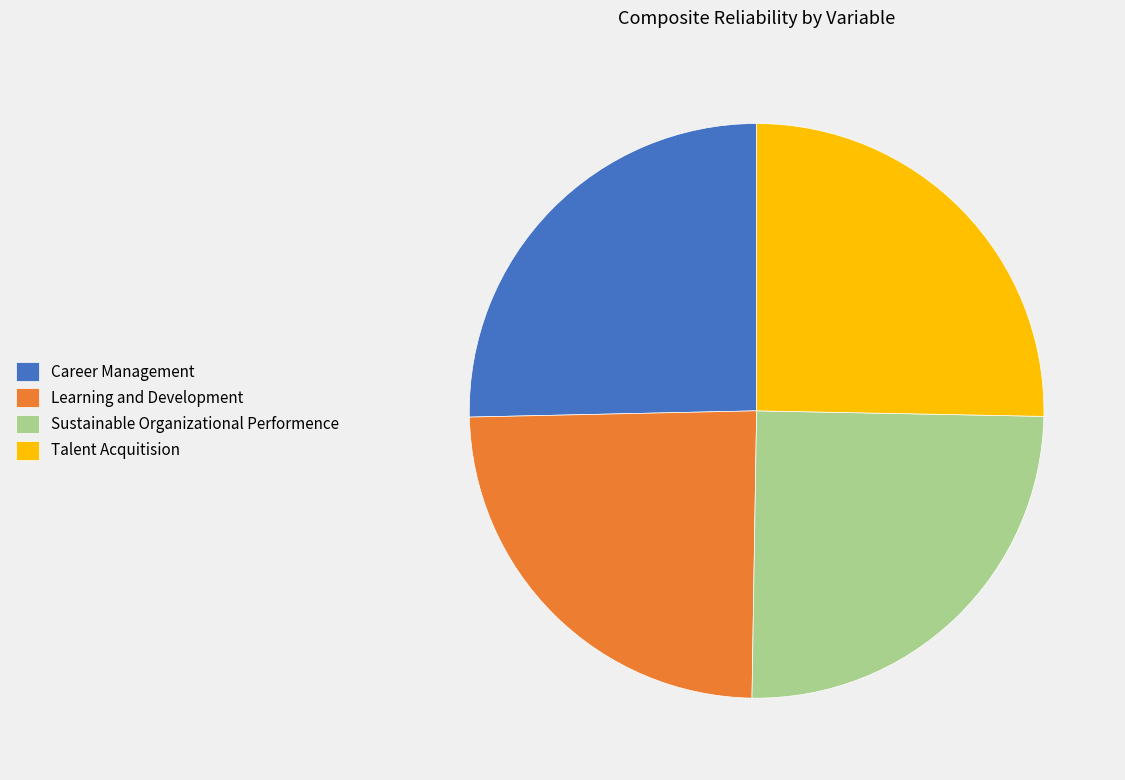

Which slice is the smallest?

Learning and Development